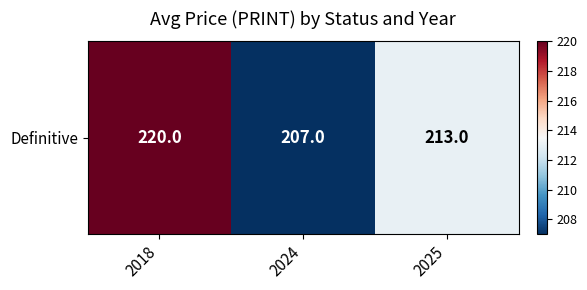

Rank the categories by value from lowest to highest.

2024, 2025, 2018